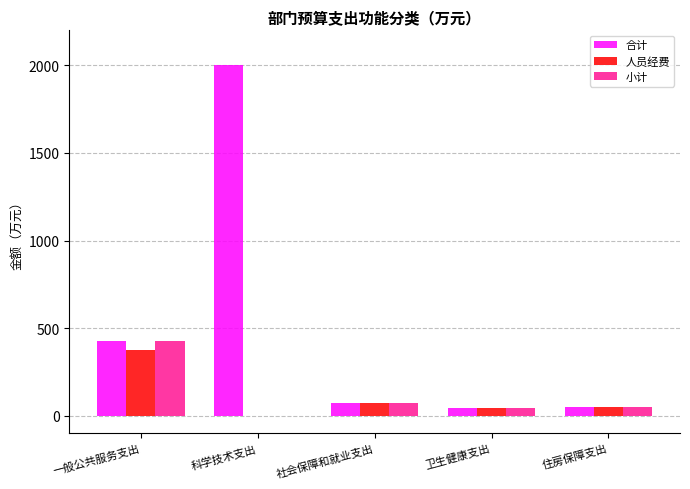

What is the greatest value displayed?

2000.0